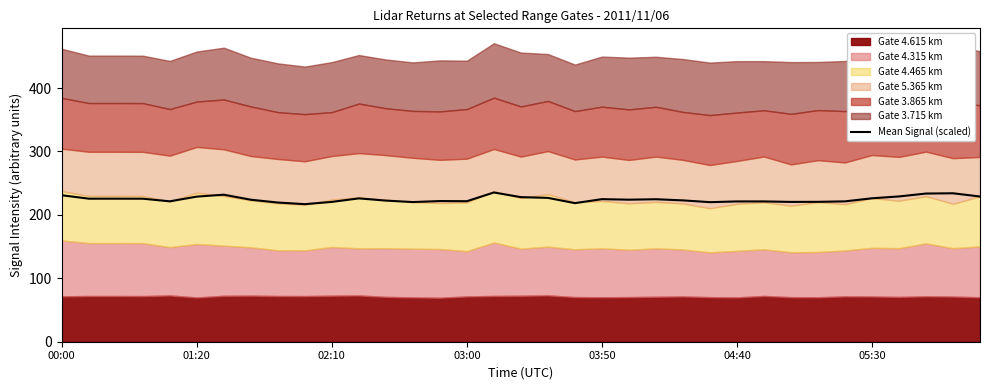

Reading left to right, transcribe all the data shown in this chart.

231.0	225.6	225.6	225.6	221.4	228.8	231.8	223.9	219.5	217.0	220.5	226.1	222.6	220.2	221.9	221.6	235.4	228.0	226.8	218.6	224.9	224.0	224.7	222.9	220.1	221.2	221.2	220.5	220.6	221.4	226.2	229.1	233.7	234.1	229.0